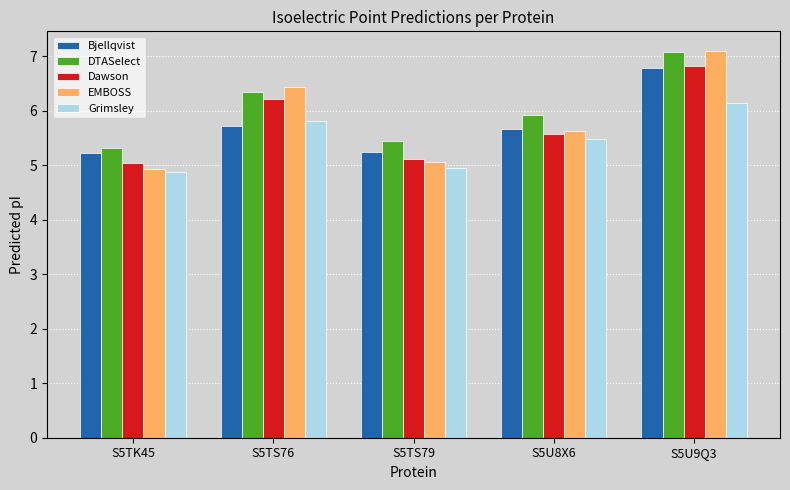

What is the minimum value for EMBOSS?

4.9